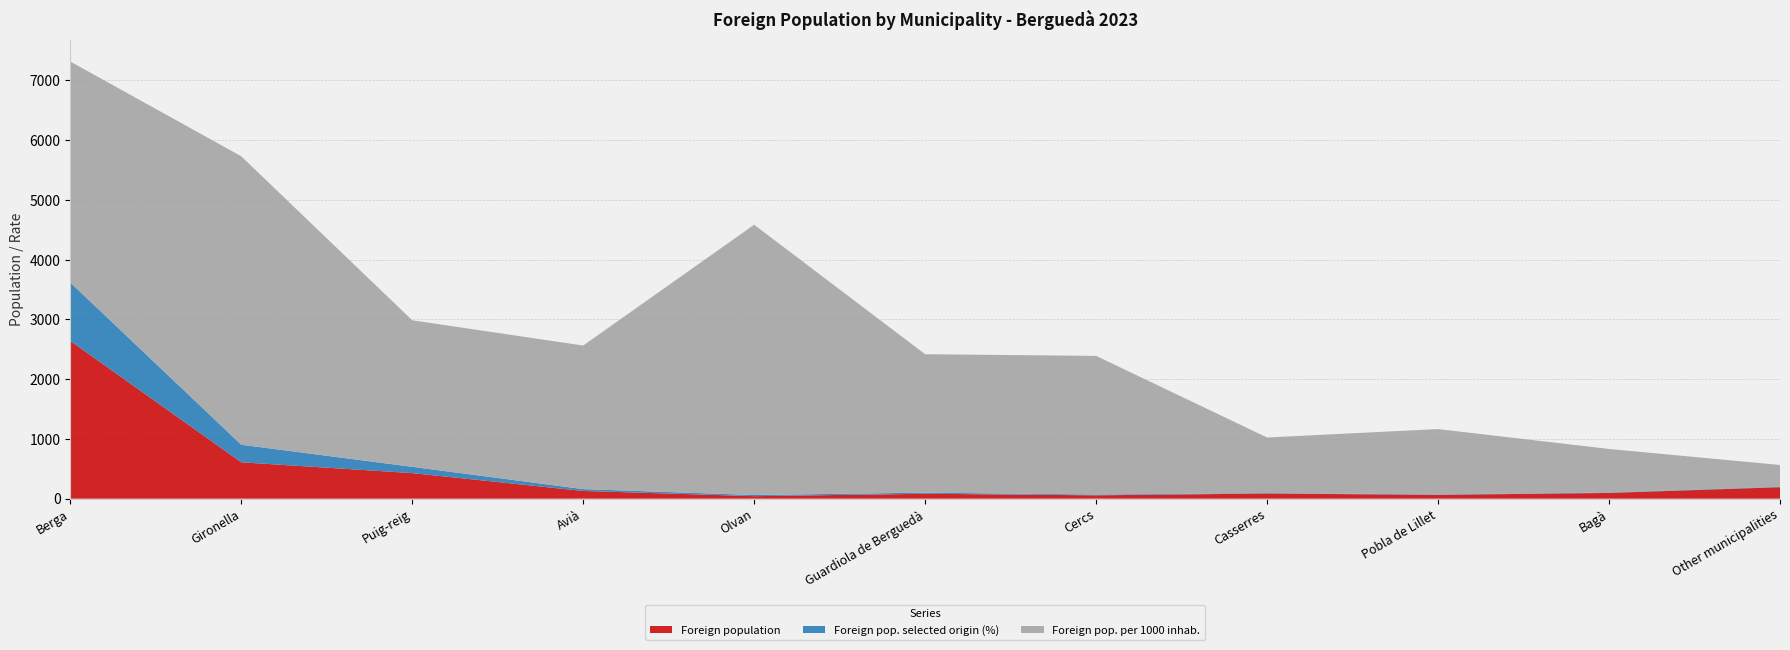

Reading left to right, extract all data points from this chart.

Foreign population: Berga=2641	Gironella=609	Puig-reig=428	Avià=129	Olvan=42	Guardiola de Berguedà=82	Cercs=56	Casserres=86	Pobla de Lillet=64	Bagà=96	Other municipalities=192
Foreign pop. selected origin (%): Berga=977	Gironella=294	Puig-reig=105	Avià=31	Olvan=19	Guardiola de Berguedà=19	Cercs=13	Casserres=8	Pobla de Lillet=7	Bagà=7	Other municipalities=7
Foreign pop. per 1000 inhab.: Berga=3699	Gironella=4828	Puig-reig=2453	Avià=2403	Olvan=4524	Guardiola de Berguedà=2317	Cercs=2321	Casserres=930	Pobla de Lillet=1094	Bagà=729	Other municipalities=365